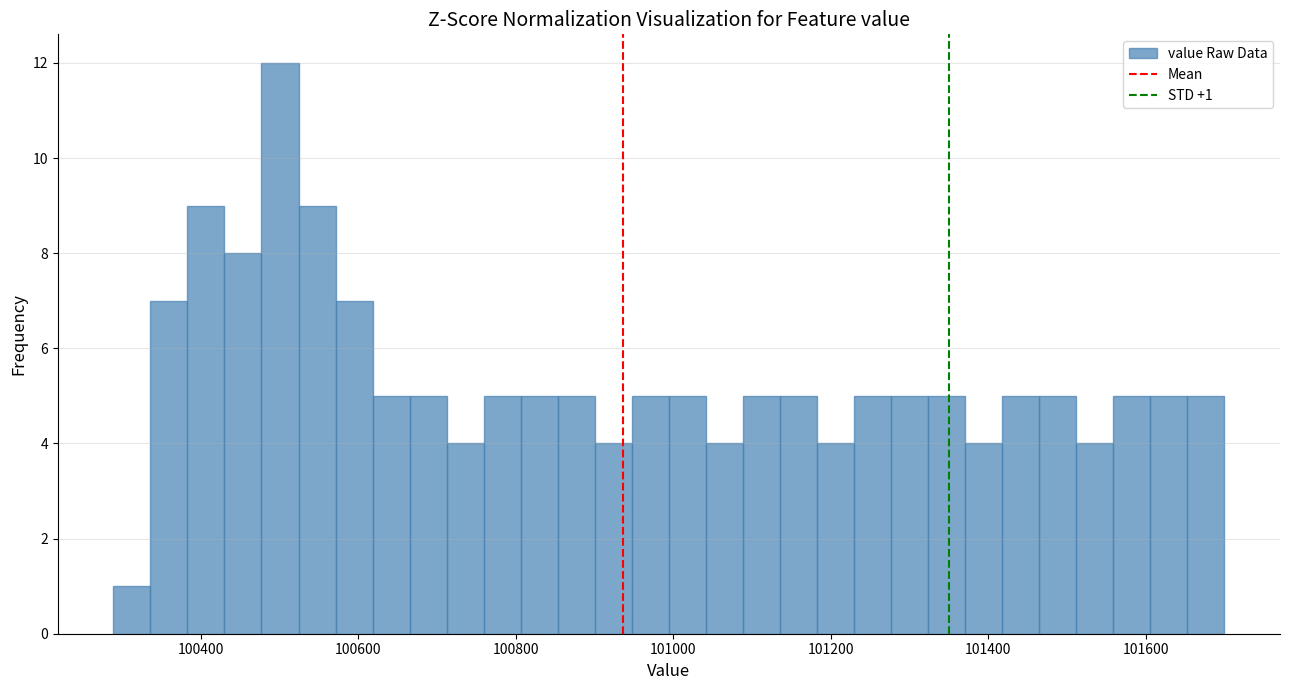

Read against the x-axis, roughly where is the centre of the tallest bar?

100500